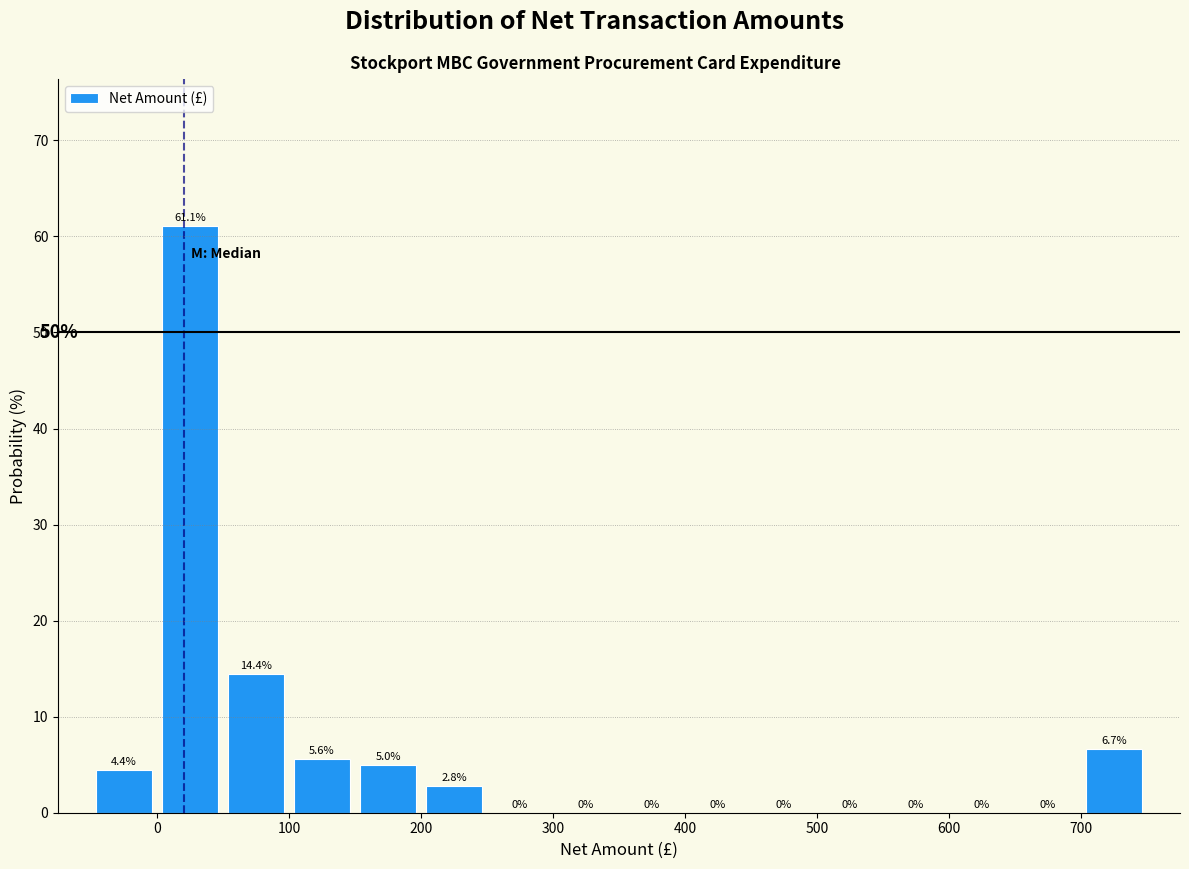

Reading left to right, list every bar in this chart as the range it spans on the x-axis followed by its height.

-50 to 0: 4.4
0 to 50: 61.1
50 to 100: 14.4
100 to 150: 5.6
150 to 200: 5.0
200 to 250: 2.8
250 to 300: 0.0
300 to 350: 0.0
350 to 400: 0.0
400 to 450: 0.0
450 to 500: 0.0
500 to 550: 0.0
550 to 600: 0.0
600 to 650: 0.0
650 to 700: 0.0
700 to 750: 6.7